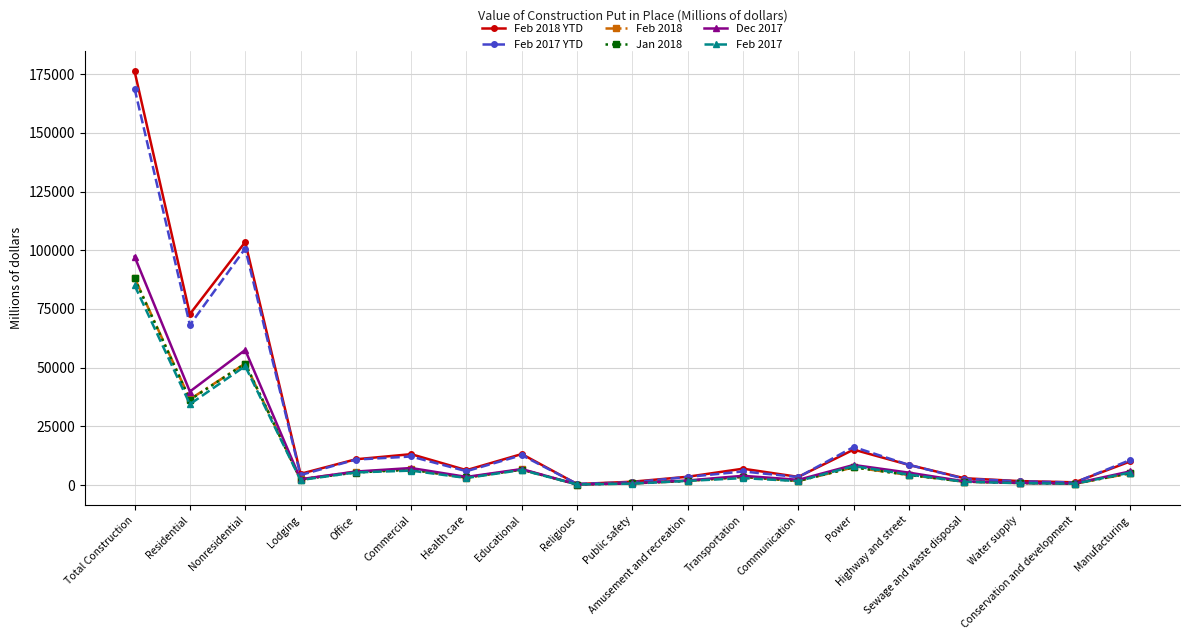

What is the value of the Jan 2018 point at the 6th from the left?

6518